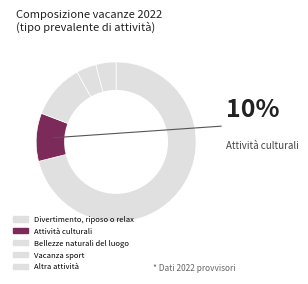

Which category has the smallest portion of the pie?

Vacanza sport